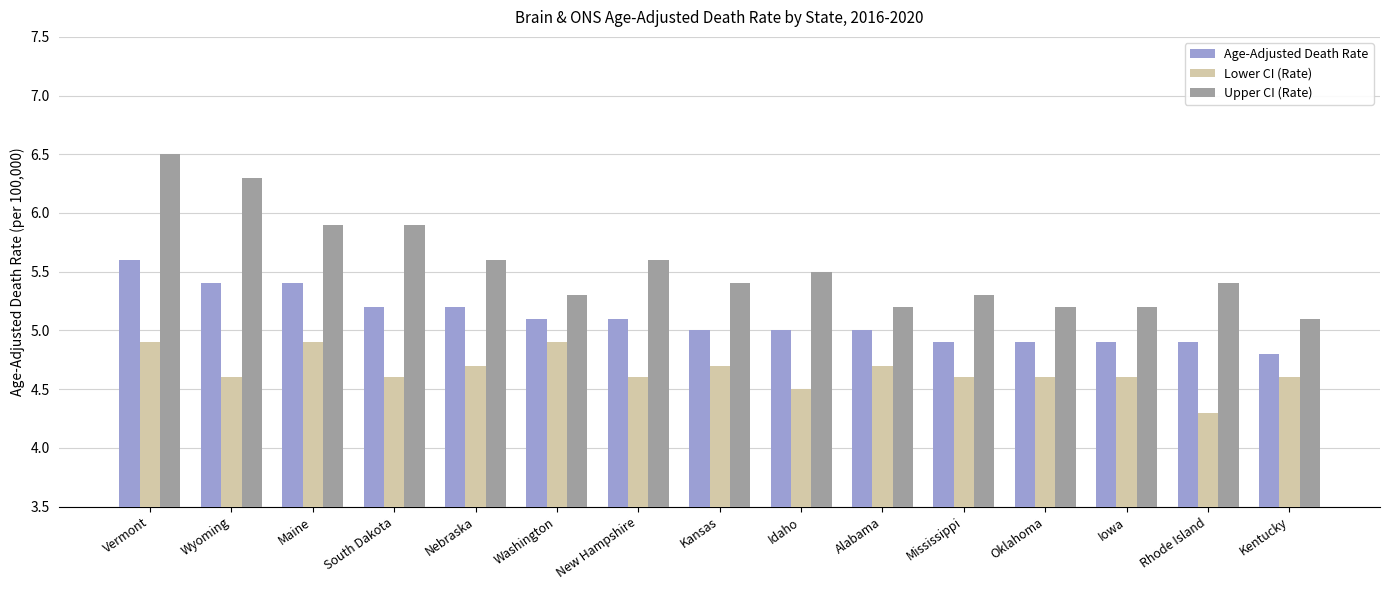

List the series in order of their overall mean, highest first.

Upper CI (Rate), Age-Adjusted Death Rate, Lower CI (Rate)